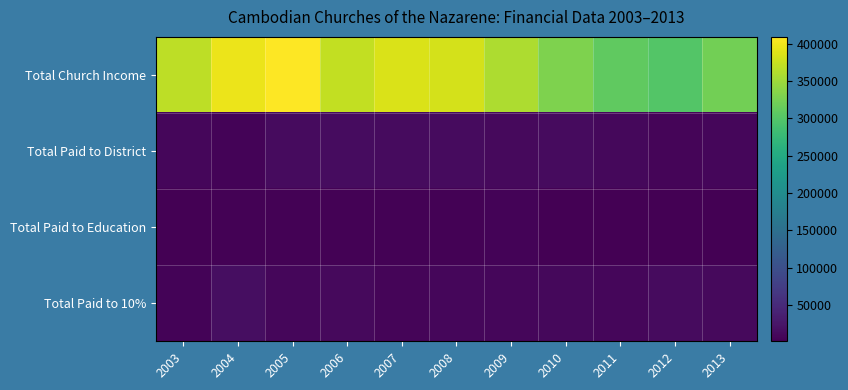

At how many categories does at least one series exceed 189358?

11